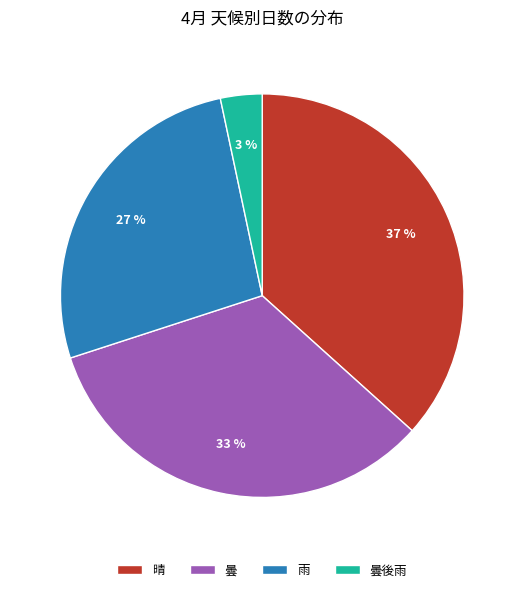

Between 雨 and 曇後雨, which is larger?

雨